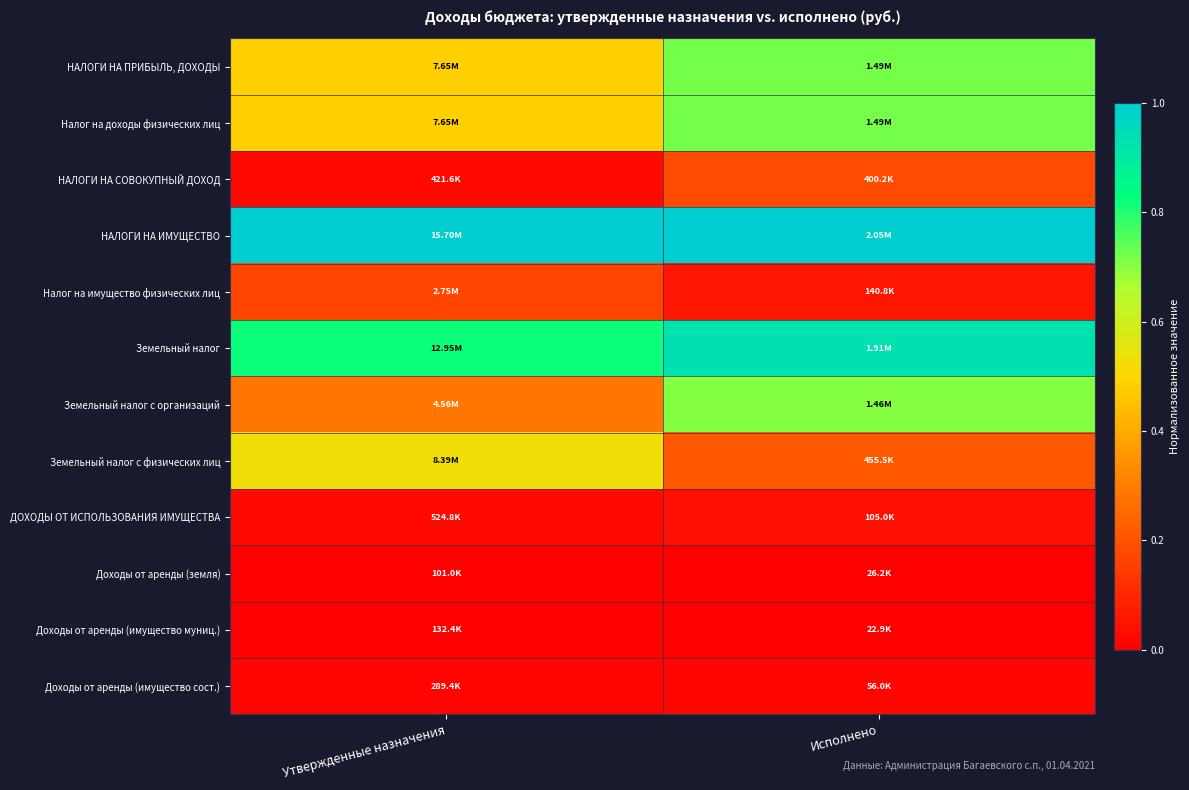

Reading left to right, extract all data points from this chart.

НАЛОГИ НА ПРИБЫЛЬ, ДОХОДЫ: Утвержденные назначения=0.5	Исполнено=0.7
Налог на доходы физических лиц: Утвержденные назначения=0.5	Исполнено=0.7
НАЛОГИ НА СОВОКУПНЫЙ ДОХОД: Утвержденные назначения=0.0	Исполнено=0.2
НАЛОГИ НА ИМУЩЕСТВО: Утвержденные назначения=1.0	Исполнено=1.0
Налог на имущество физических лиц: Утвержденные назначения=0.2	Исполнено=0.1
Земельный налог: Утвержденные назначения=0.8	Исполнено=0.9
Земельный налог с организаций: Утвержденные назначения=0.3	Исполнено=0.7
Земельный налог с физических лиц: Утвержденные назначения=0.5	Исполнено=0.2
ДОХОДЫ ОТ ИСПОЛЬЗОВАНИЯ ИМУЩЕСТВА: Утвержденные назначения=0.0	Исполнено=0.0
Доходы от аренды (земля): Утвержденные назначения=0.0	Исполнено=0.0
Доходы от аренды (имущество муниц.): Утвержденные назначения=0.0	Исполнено=0.0
Доходы от аренды (имущество сост.): Утвержденные назначения=0.0	Исполнено=0.0